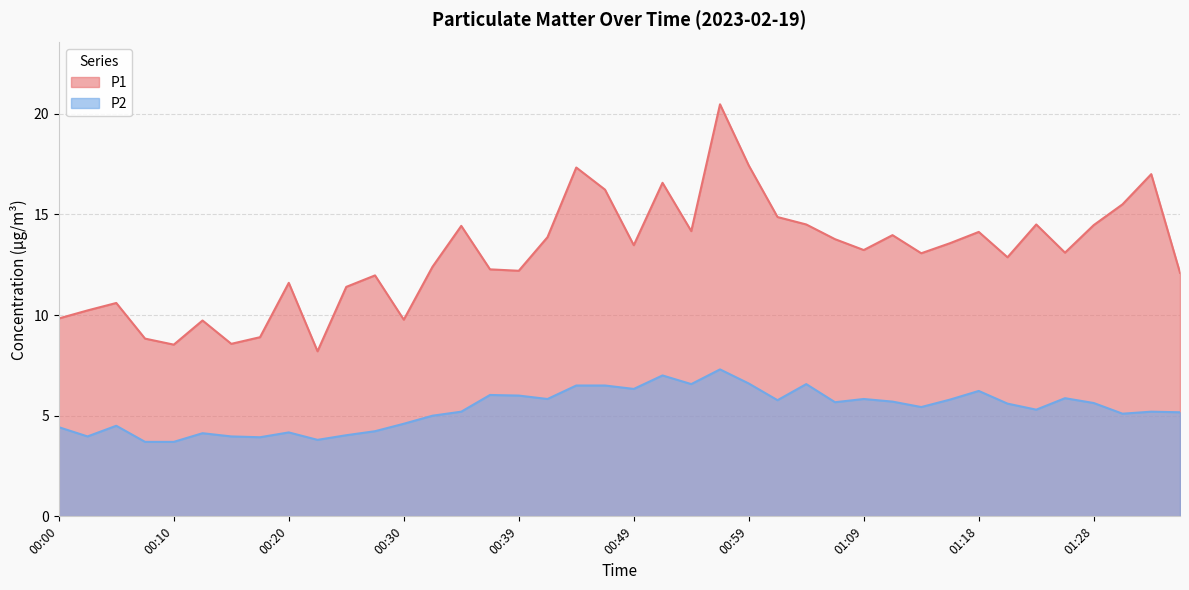

What is the difference between the highest and lowest values at 01:14?

7.6